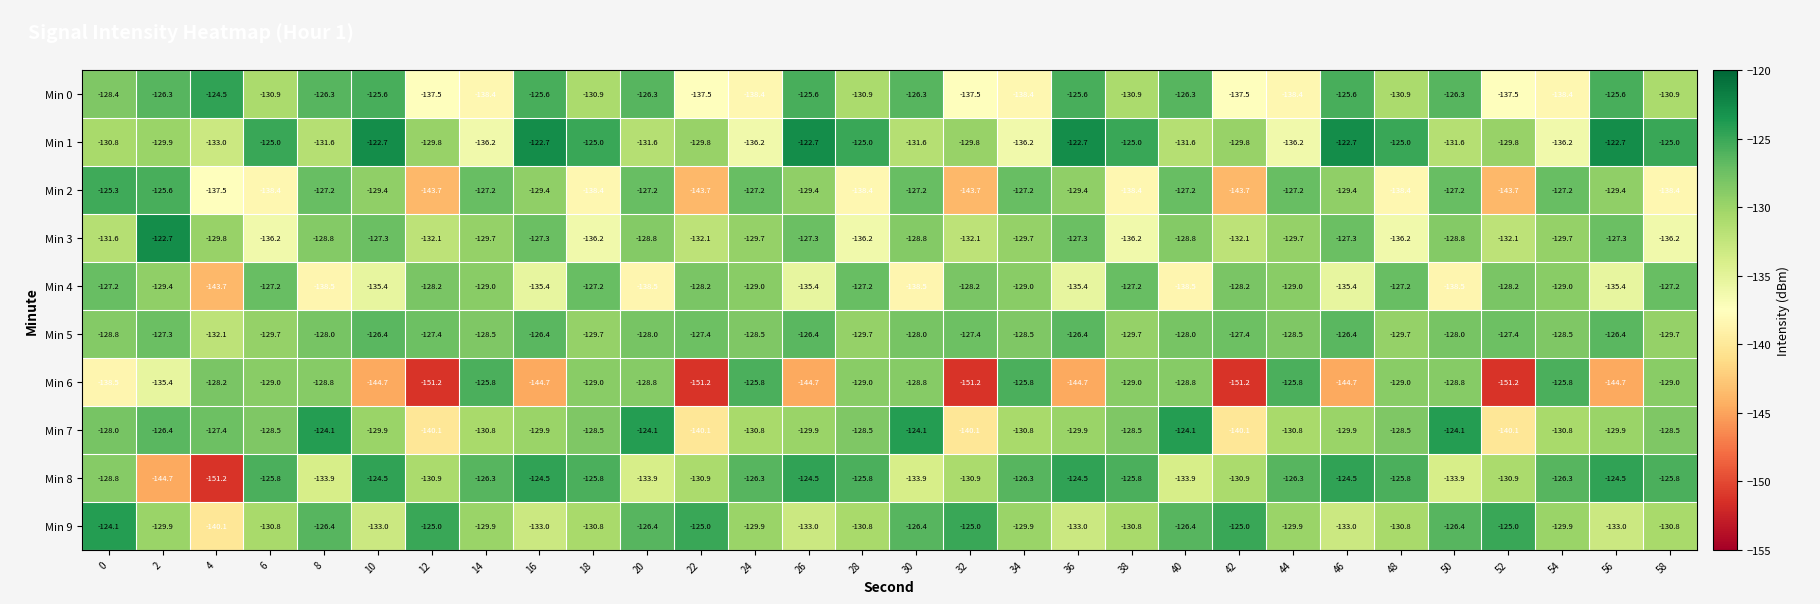

What value does the Min 0 series have at 58?

-130.9